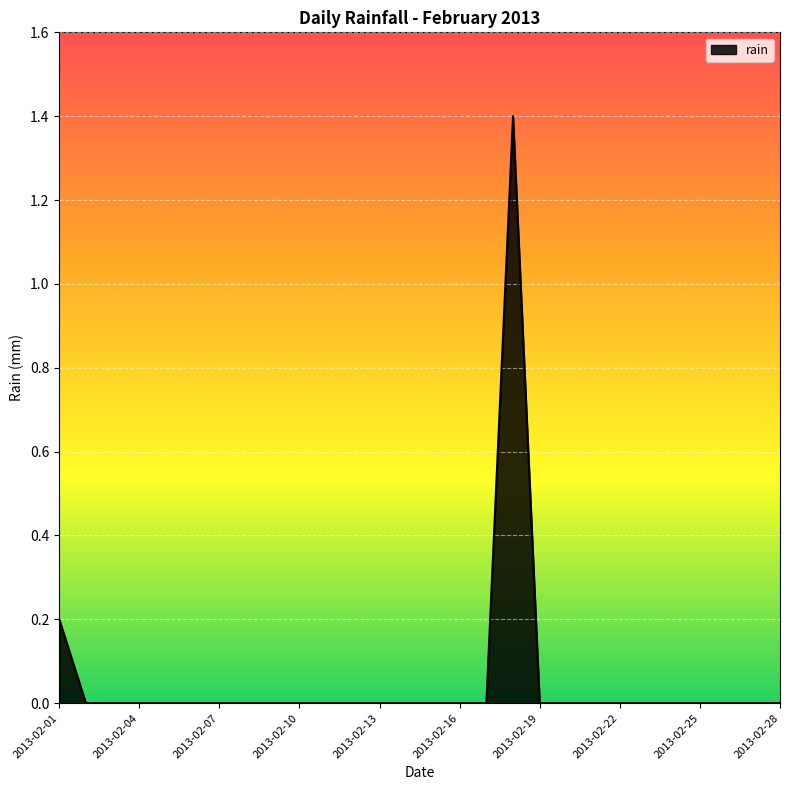

How many lines are shown in the chart?

1